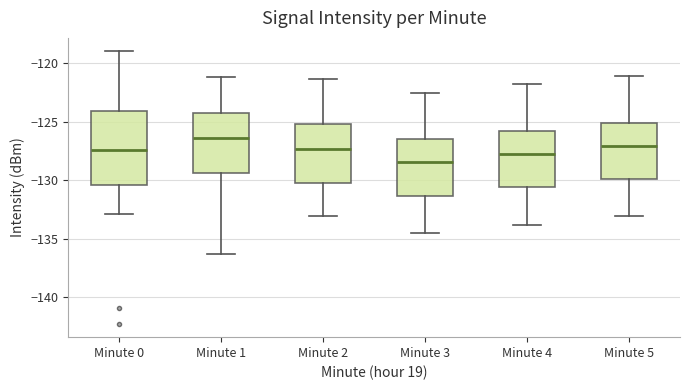

Where is the upper edge of the box for Minute 1 on the y-axis? The values are not printed on the chart, so give them approximately, as read against the axis.

-124.0